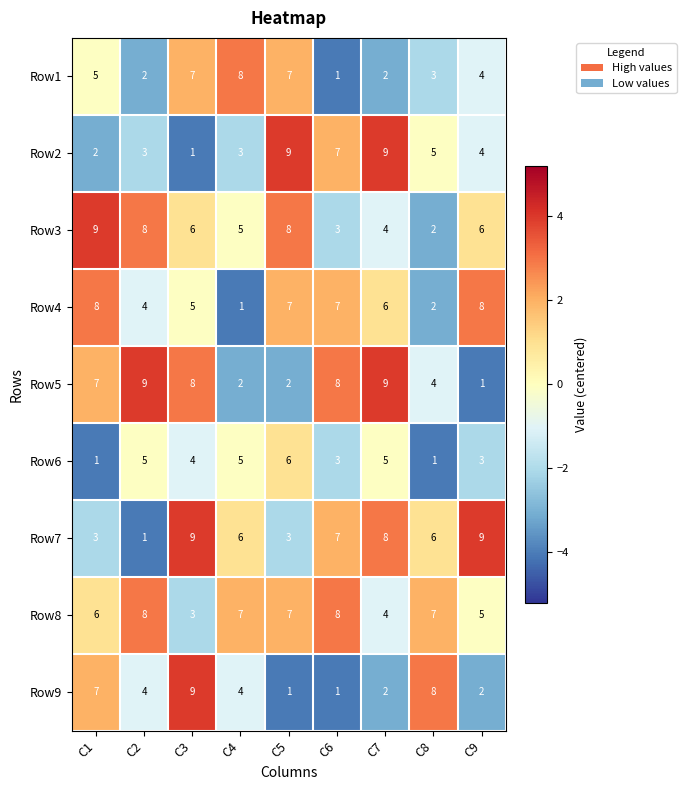

The value of Row8 at C9 is 5. True or false?

True